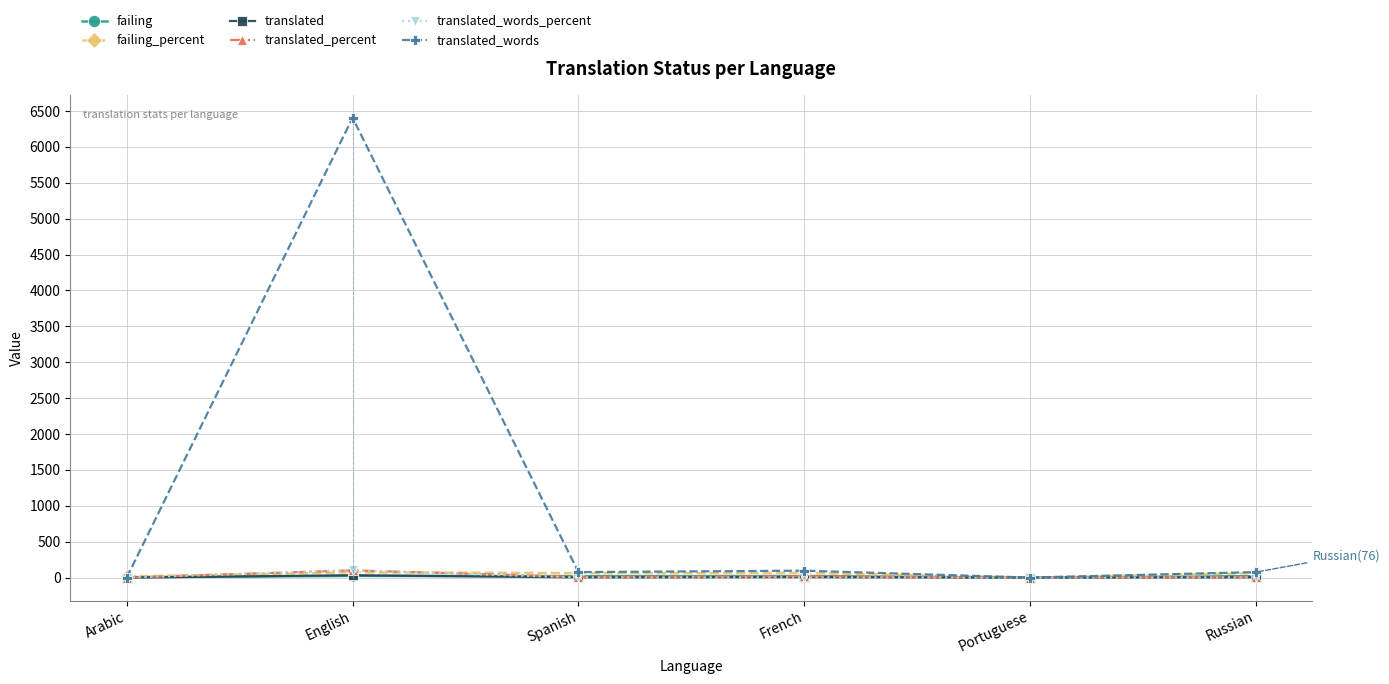

Between Arabic and French, which series saw the biggest shift?

translated_words